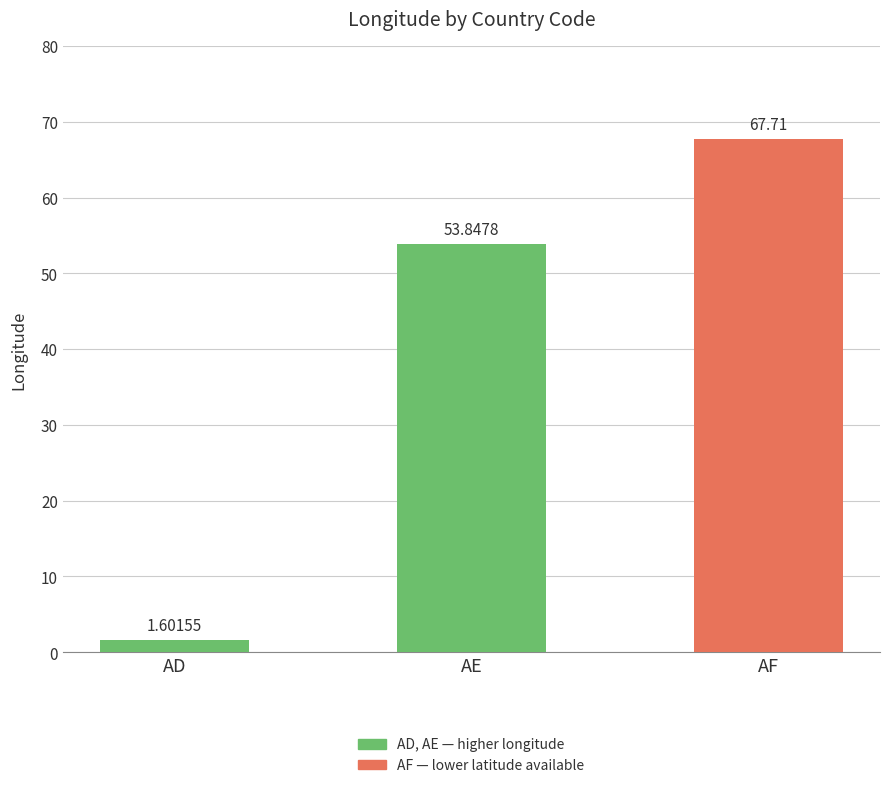

Is it true that the value at AE is 53.8?

True